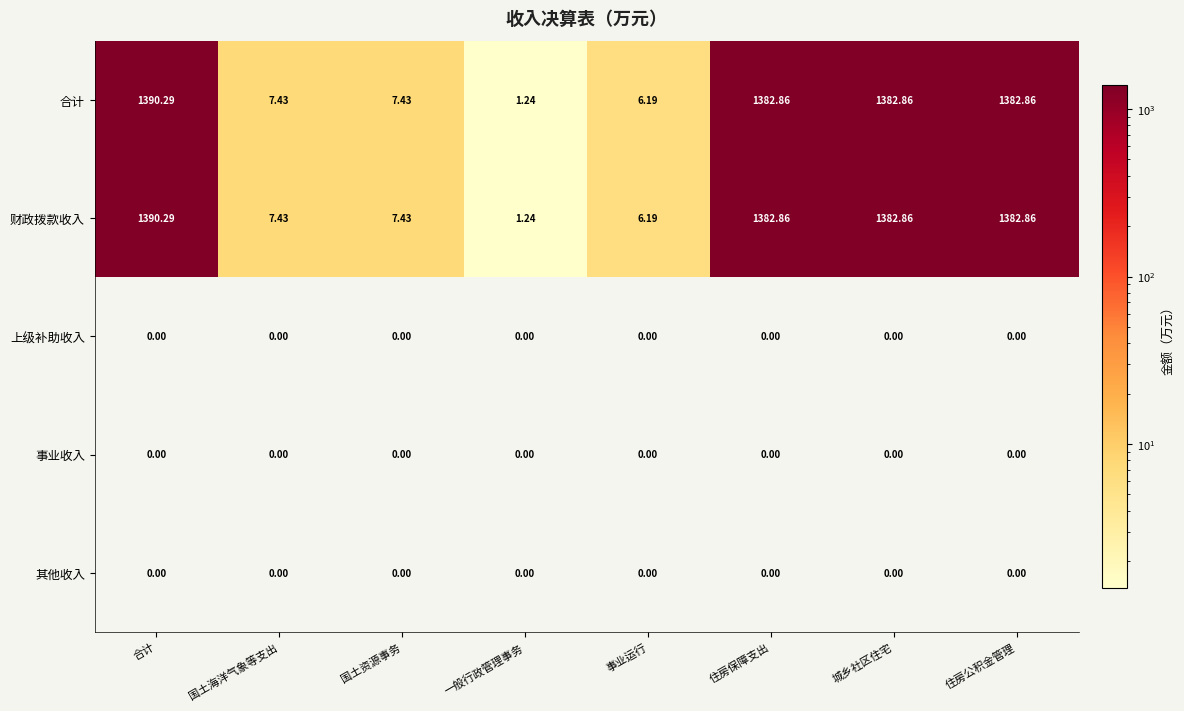

At which label does 合计 first exceed 1382?

合计